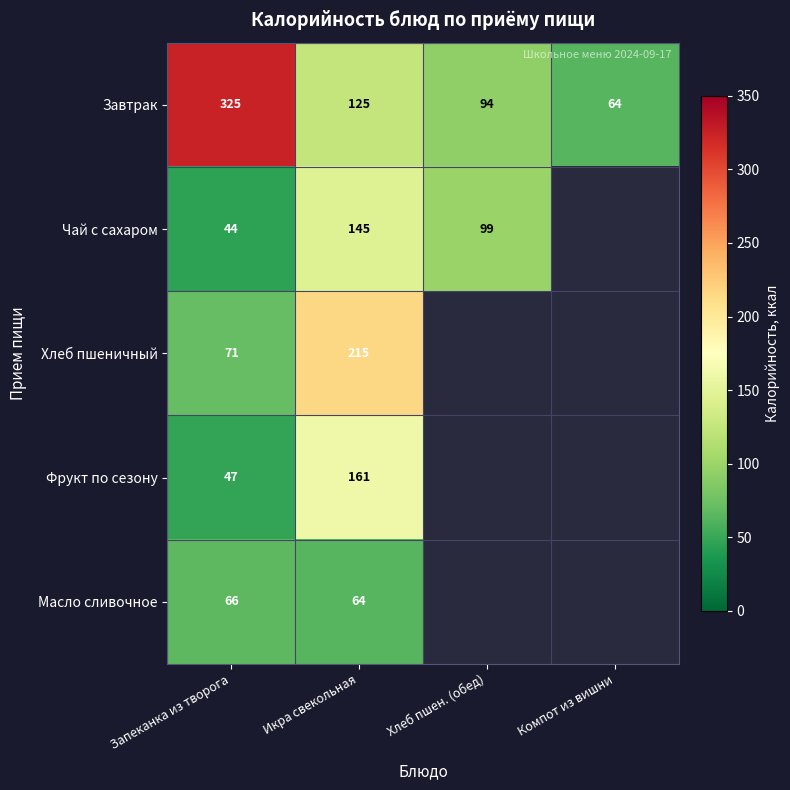

Is it true that Хлеб пшеничный equals 326 at Икра свекольная?

False